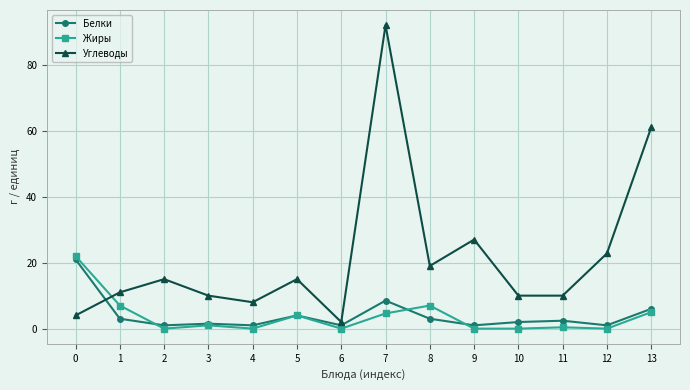

True or false: Жиры has more than 0 interior local peaks.

True